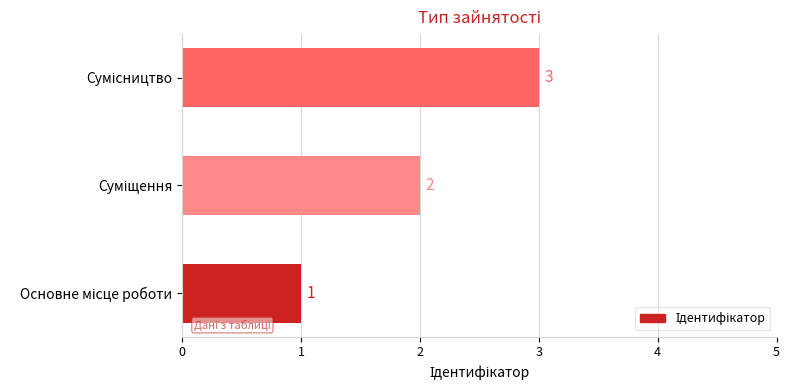

Count the values in the range 1 to 3.

3